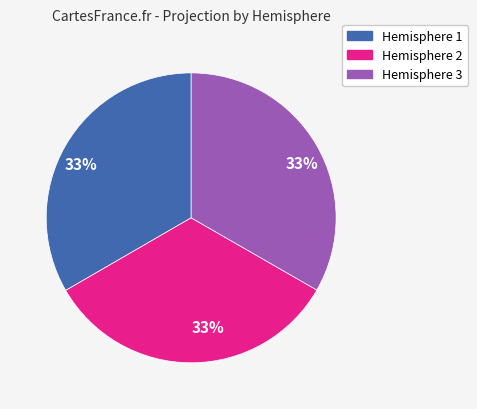

To the nearest percent, what is the average slice percentage?

33%